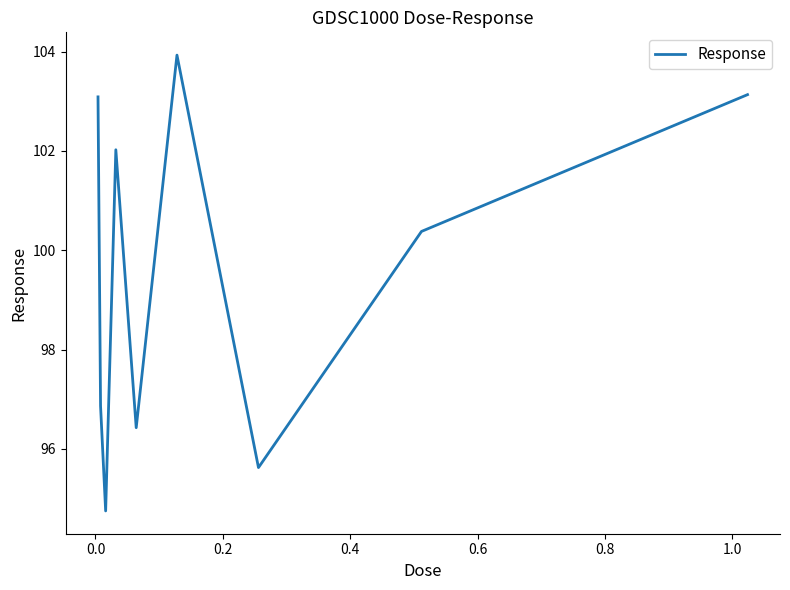

What is the difference between the maximum and minimum values?

9.2